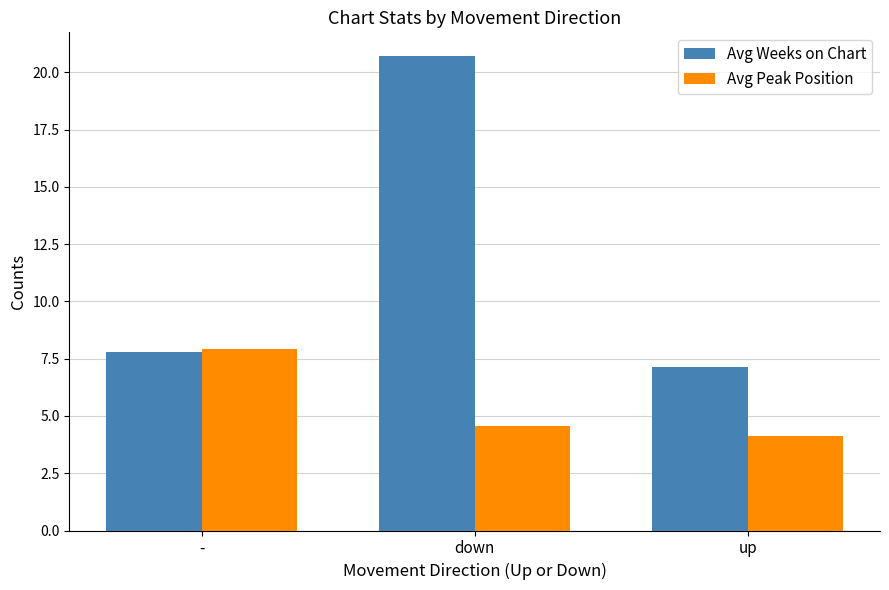

True or false: Avg Peak Position has a value of 4.6 at down.

True